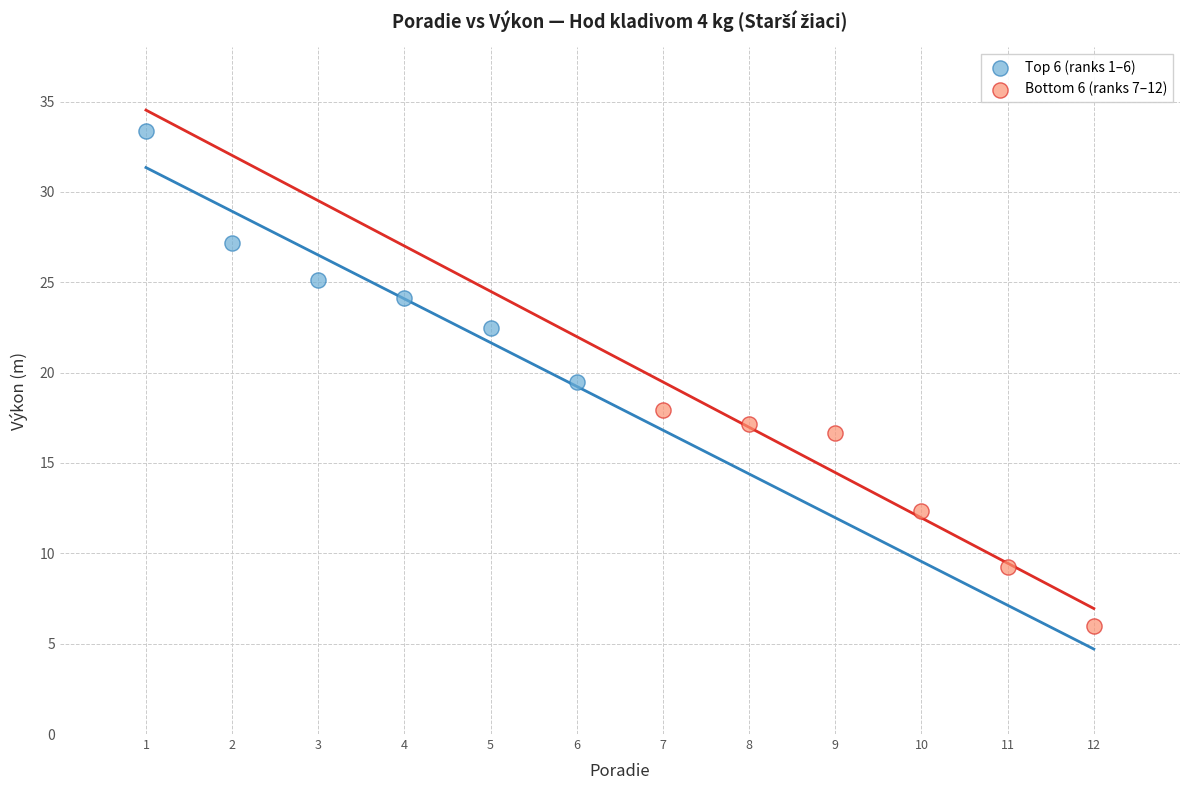

Which series contains the lowest Y value?

Bottom 6 (ranks 7–12)